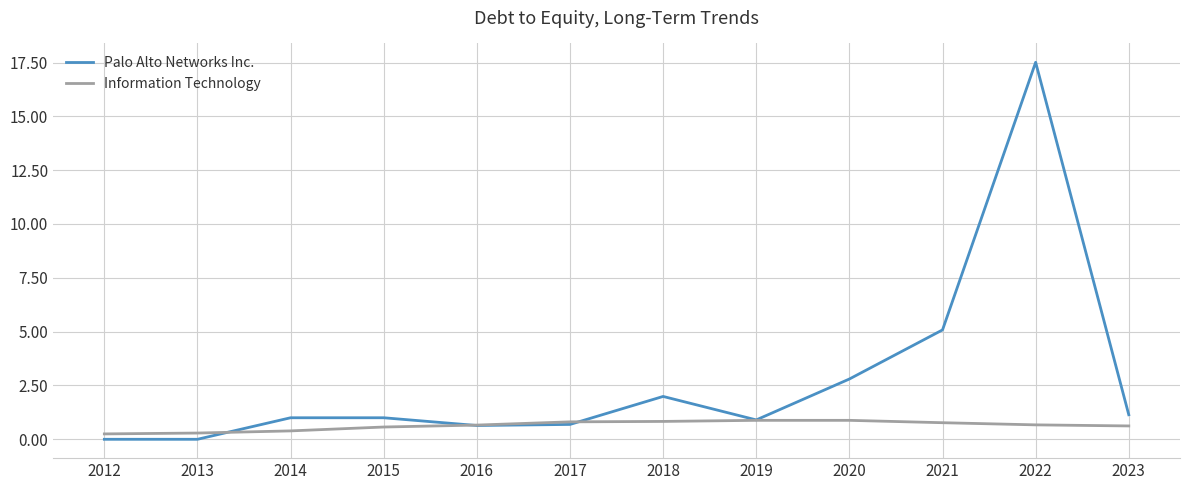

Is the value of Palo Alto Networks Inc. at 2017 greater than the value of Information Technology at 2020?

No